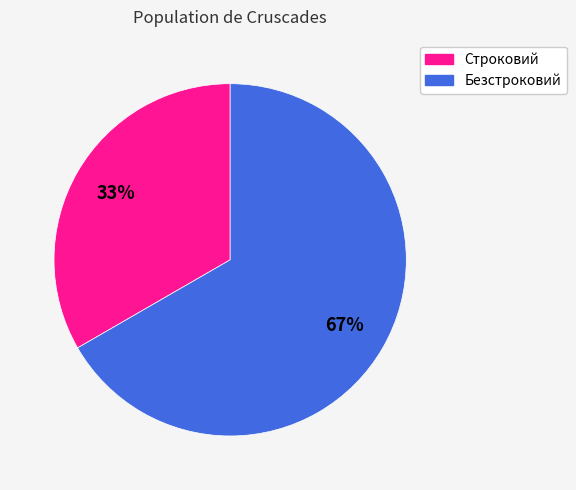

To the nearest percent, what is the combined percentage of Безстроковий and Строковий?

100%